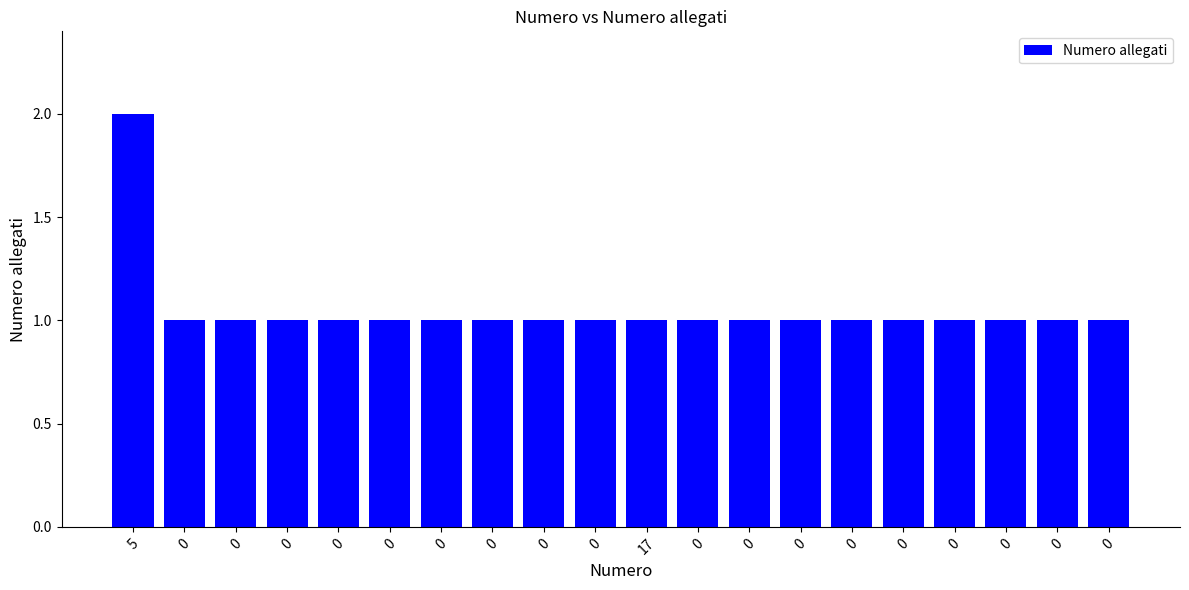

Approximately how many times larger is the value at 5 compared to 0?

2.0